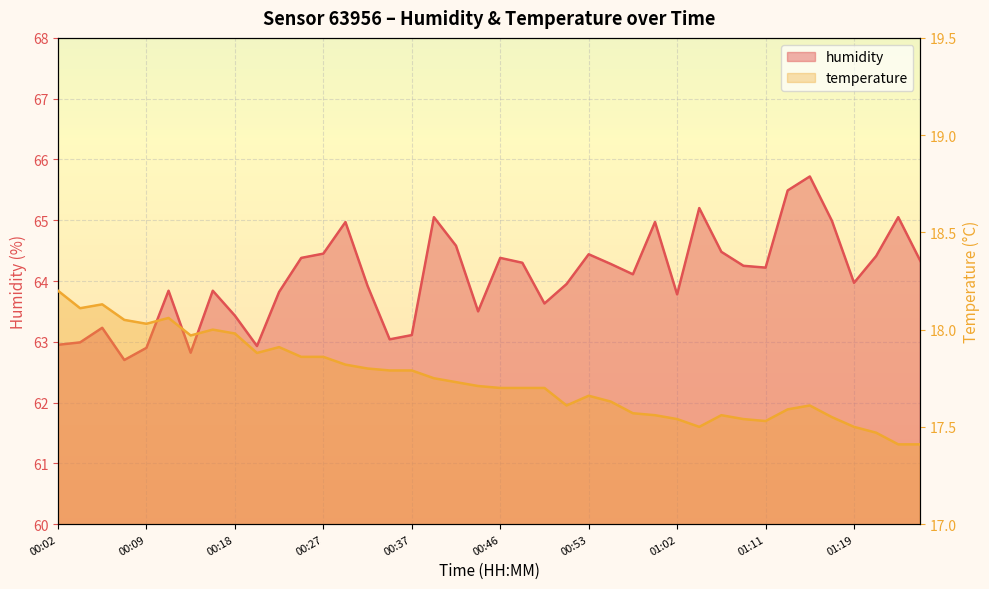

In humidity, how many points are lower than both neighbors (excluding endpoints)?

10